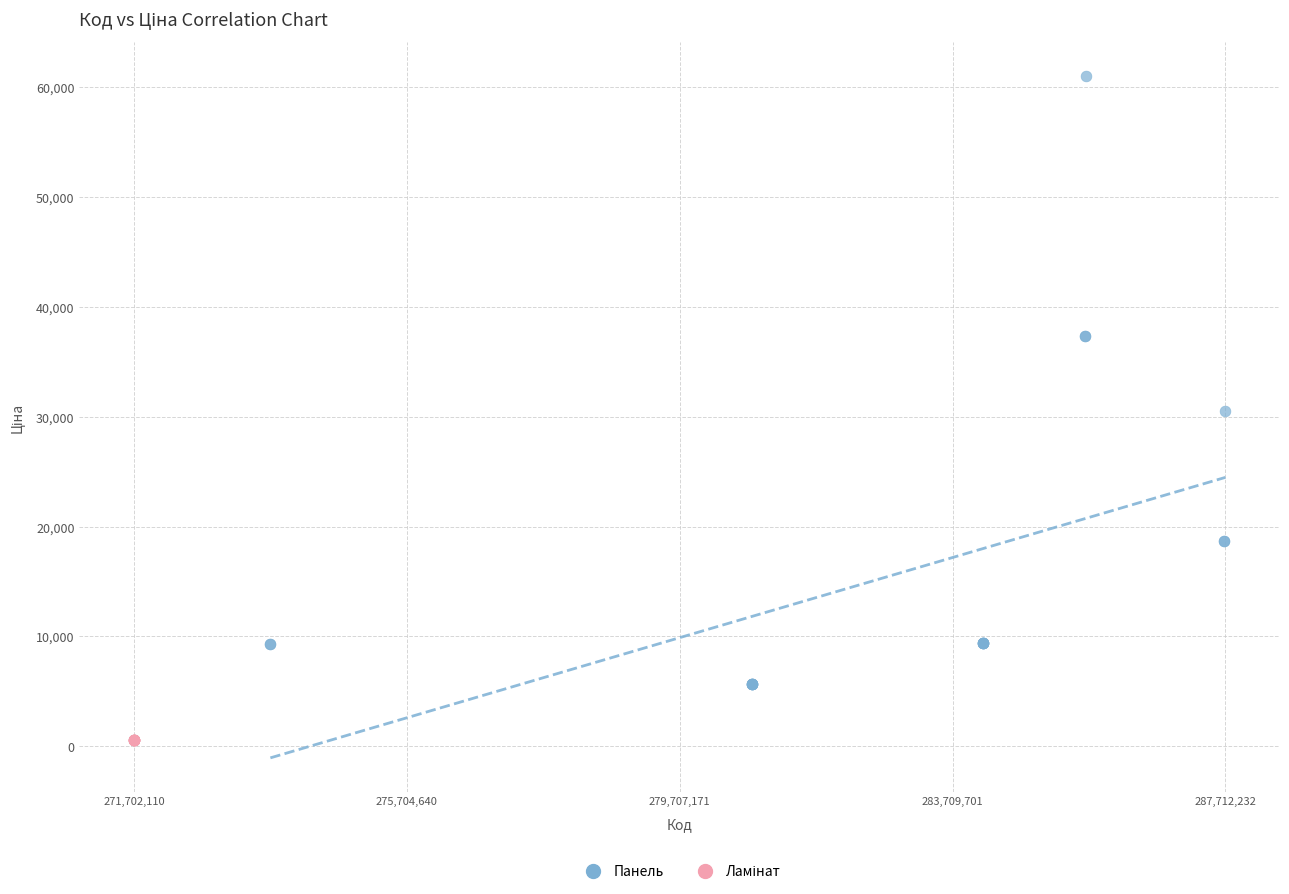

Which series contains the highest Y value?

Панель